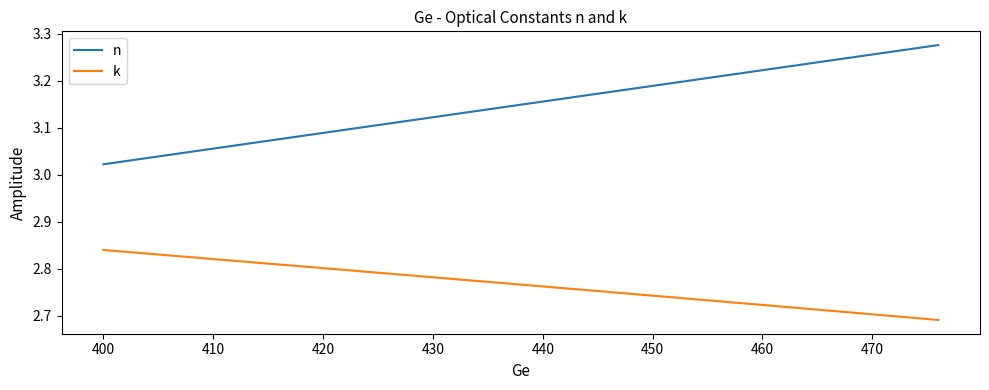

List the series in order of their overall mean, lowest first.

k, n